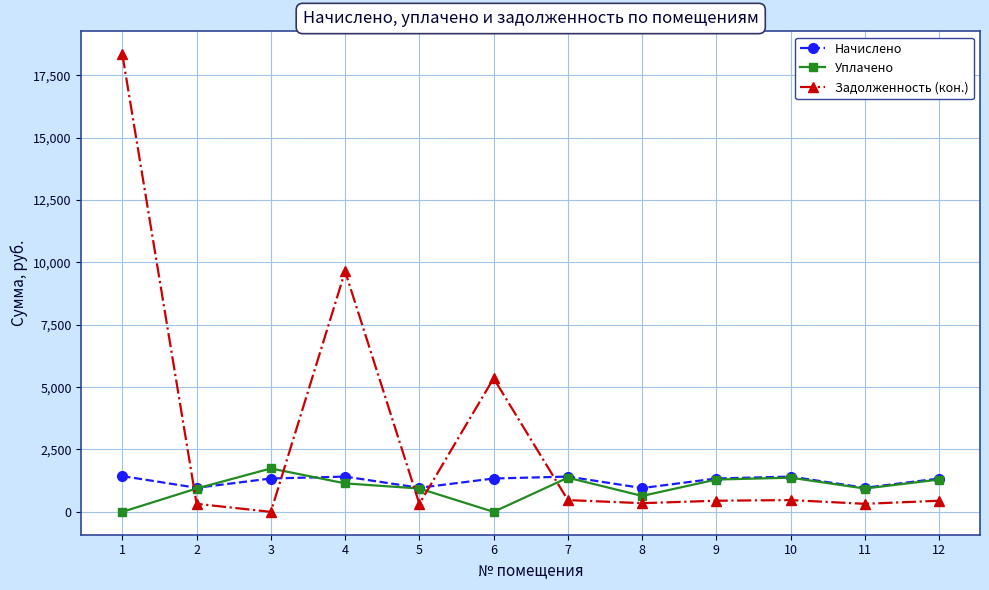

At which category does Задолженность (кон.) reach its first local peak?

4